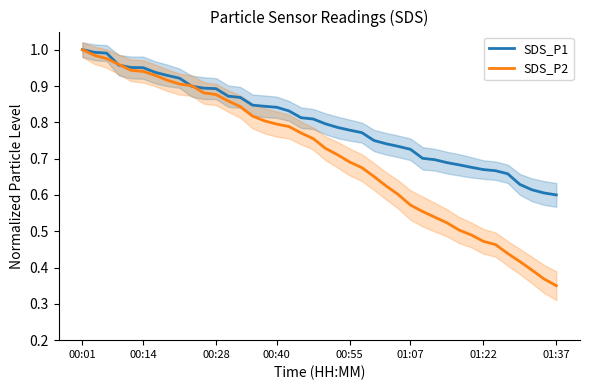

What are all the series names shown in the legend?

SDS_P1, SDS_P2